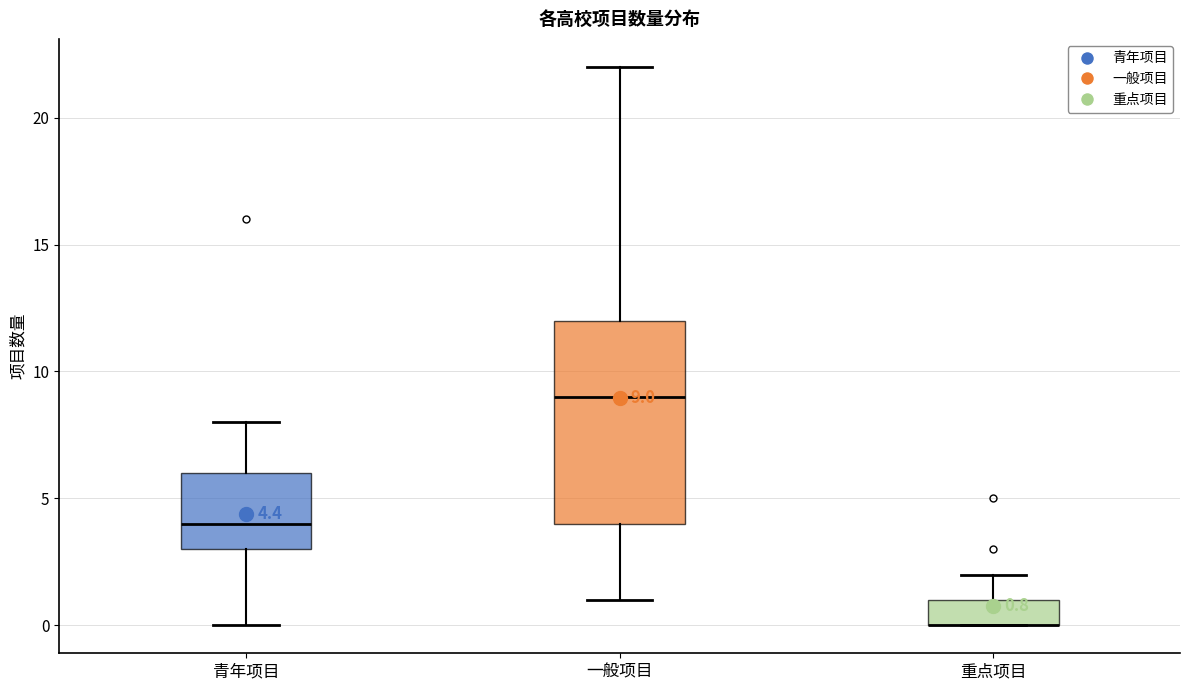

Which box is the tallest, from its lower edge to its upper edge?

一般项目